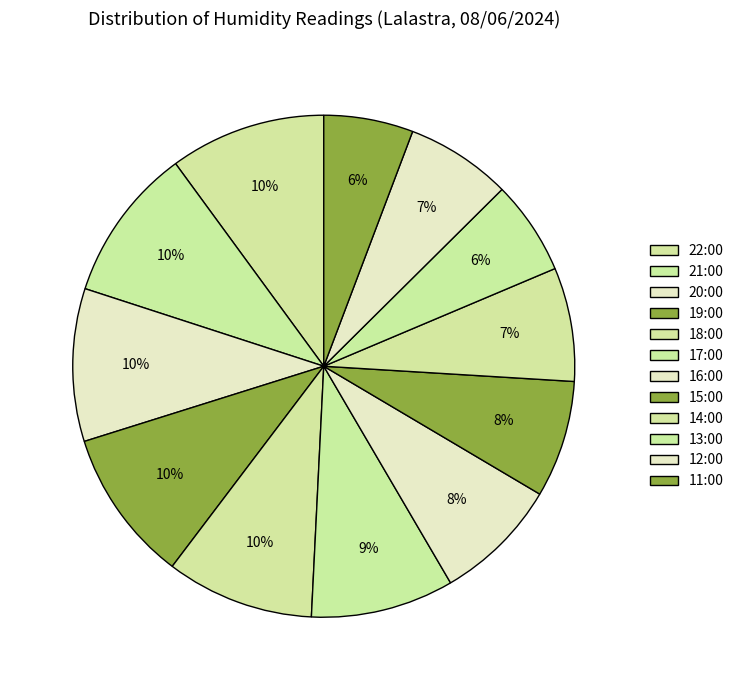

Does 19:00 account for over 50% of the chart?

No